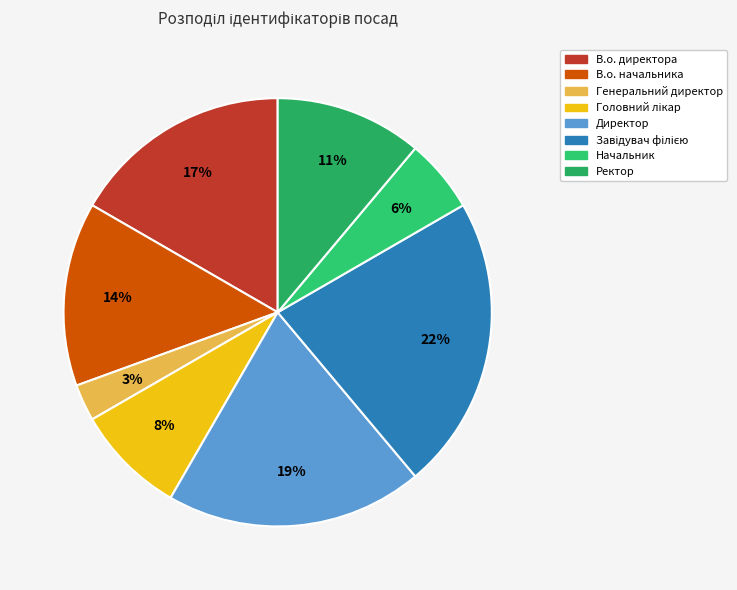

What percentage is the Ректор slice, to the nearest percent?

11%